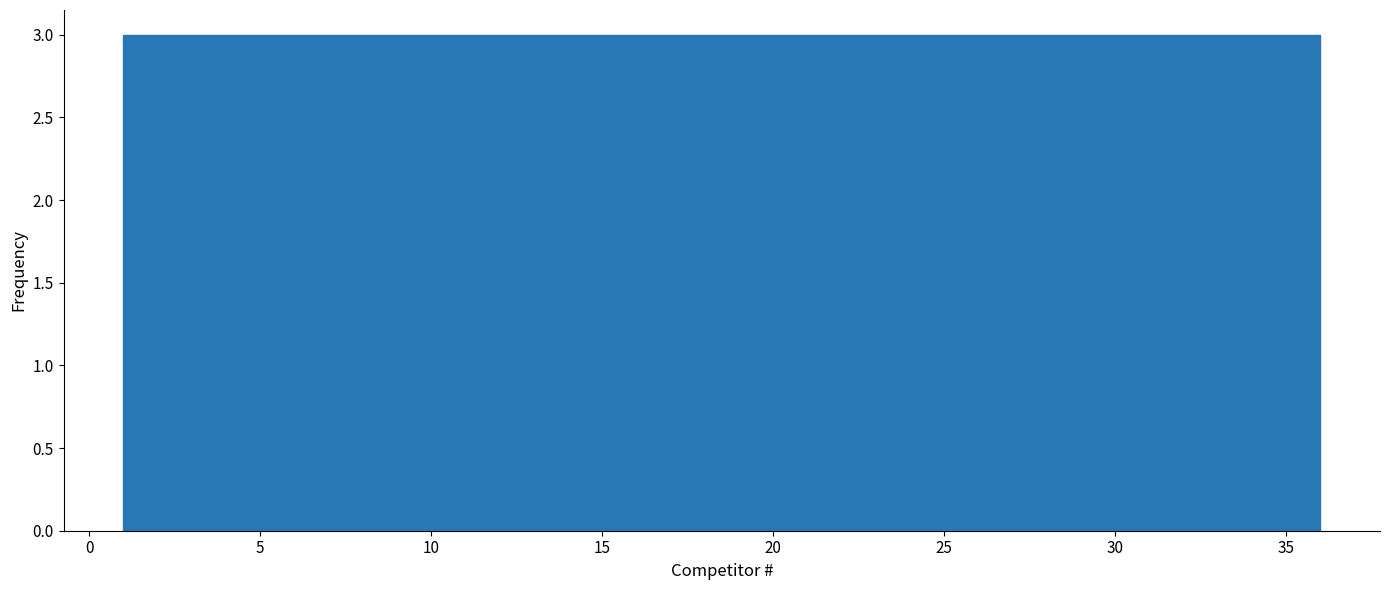

Reading left to right, transcribe this chart: for each bar, give the range it covers on the x-axis and its height. Neither the bar edges nor the heights are printed on the chart, so give them approximately, as read against the axes.

1.0 to 4.0: 3
4.0 to 7.0: 3
7.0 to 10.0: 3
10.0 to 12.5: 3
12.5 to 15.5: 3
15.5 to 18.5: 3
18.5 to 21.5: 3
21.5 to 24.5: 3
24.5 to 27.5: 3
27.5 to 30.0: 3
30.0 to 33.0: 3
33.0 to 36.0: 3